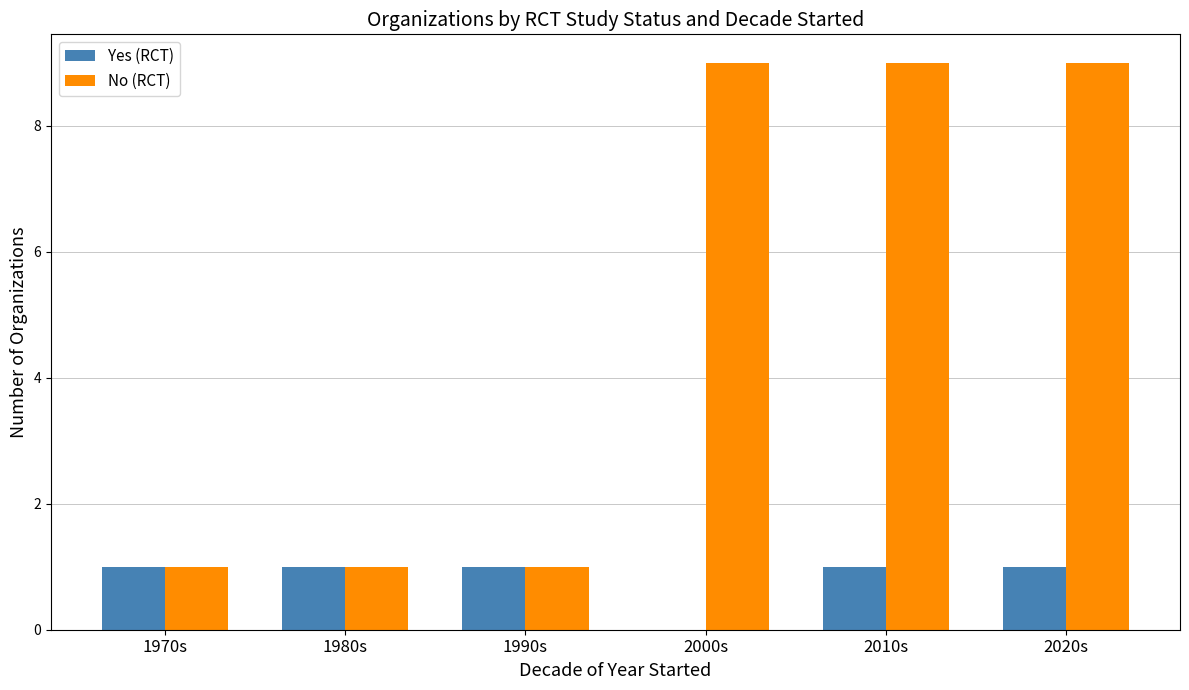

Reading right to left, extract all data points from this chart.

Yes (RCT): 1	1	0	1	1	1
No (RCT): 9	9	9	1	1	1